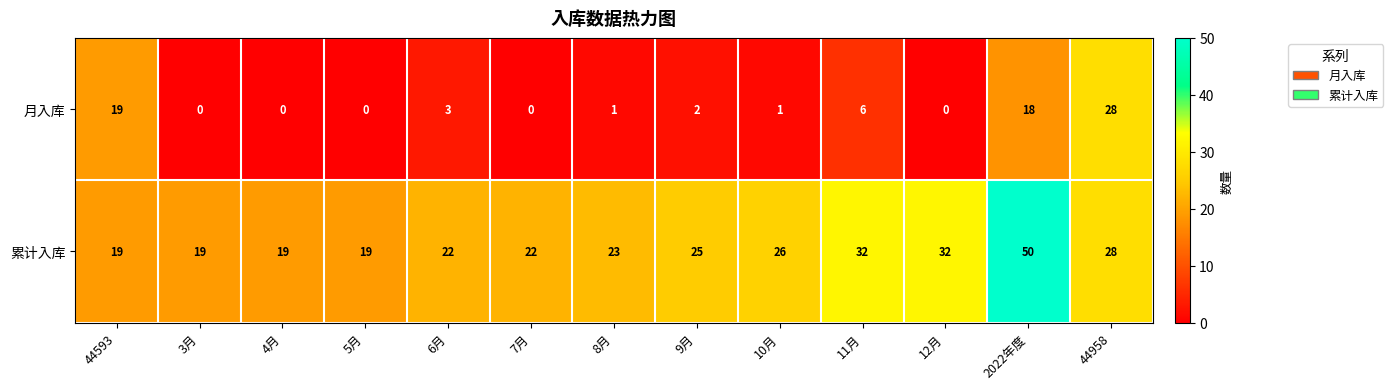

Is it true that 累计入库 equals 19 at 44593?

True